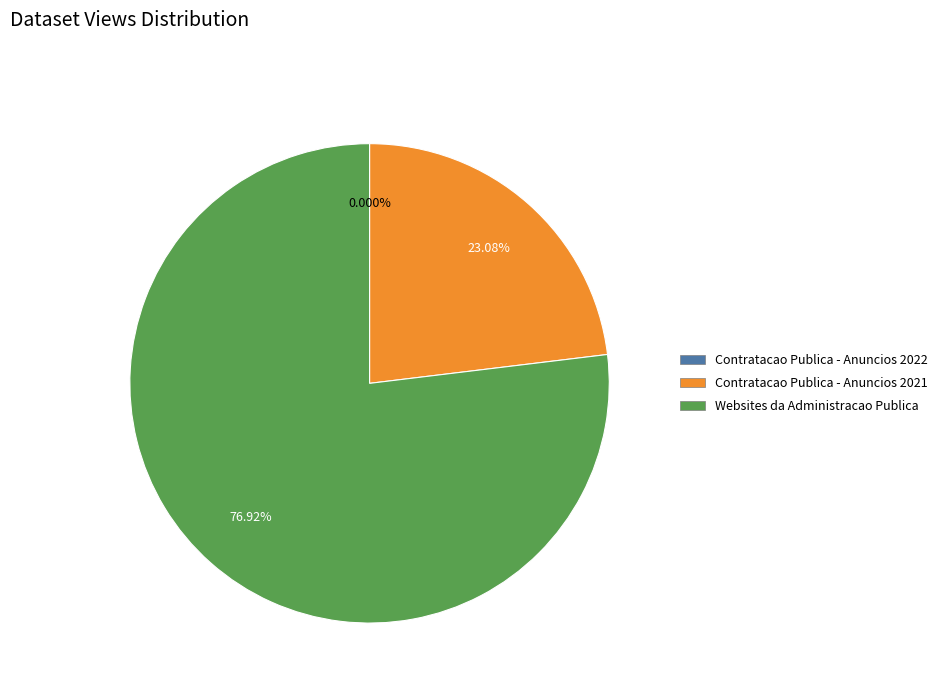

Combined, do Contratacao Publica - Anuncios 2022 and Contratacao Publica - Anuncios 2021 account for over 50%?

No